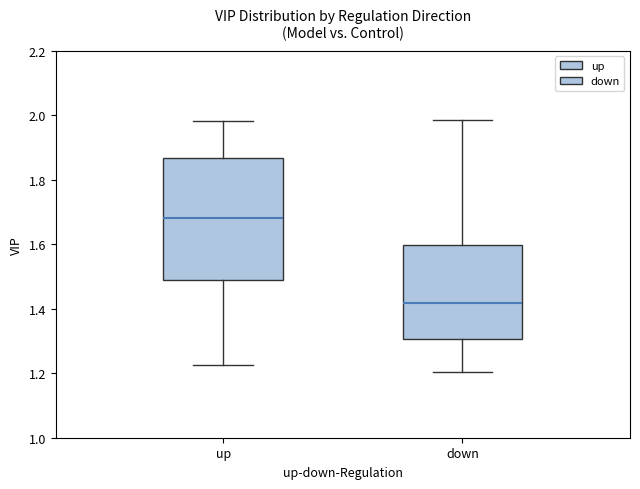

Where is the upper edge of the box for up on the y-axis? The values are not printed on the chart, so give them approximately, as read against the axis.

1.86